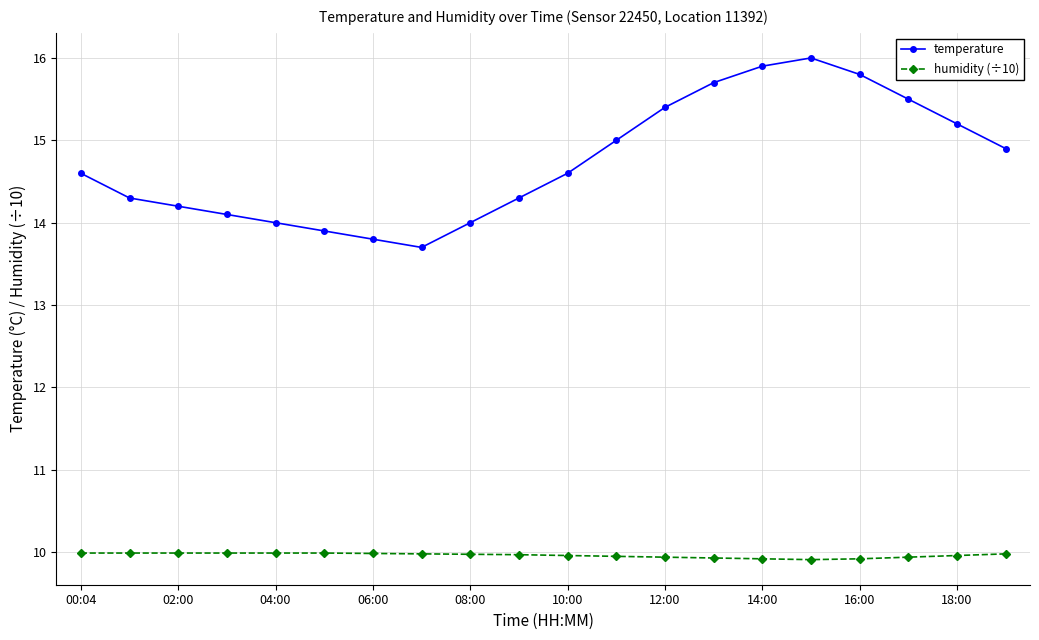

Which series has the largest range (max minus min)?

temperature